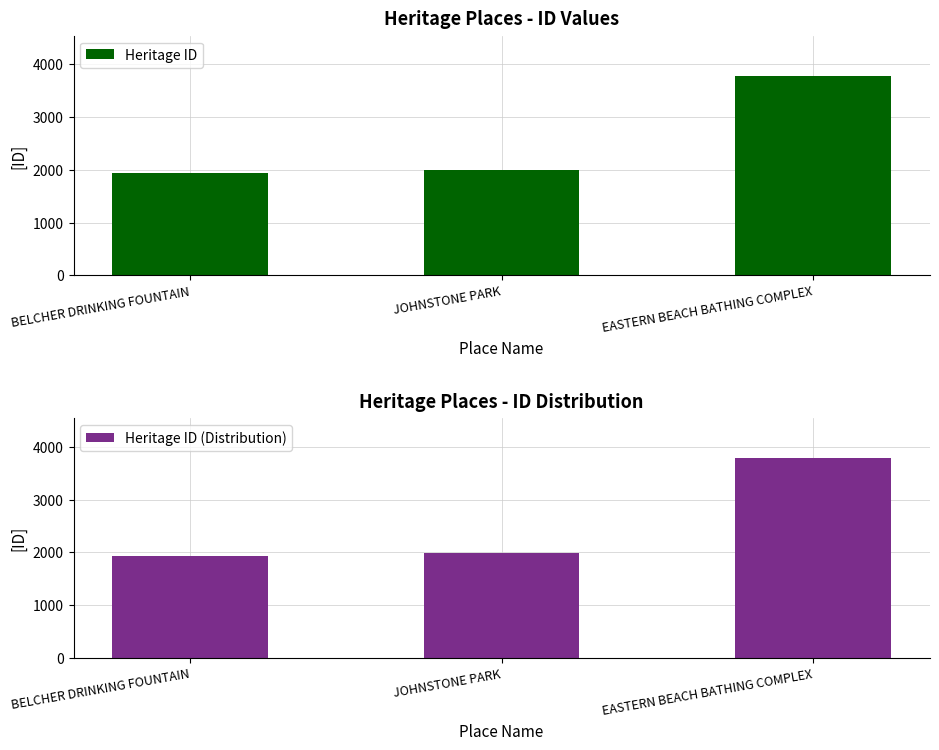

Which category has the highest value in the Heritage ID series?

EASTERN BEACH BATHING COMPLEX